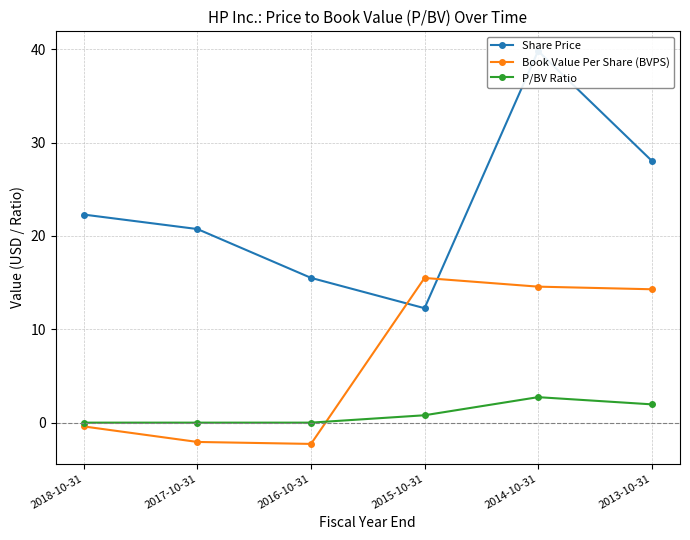

Read the Share Price value at 2017-10-31.

20.7